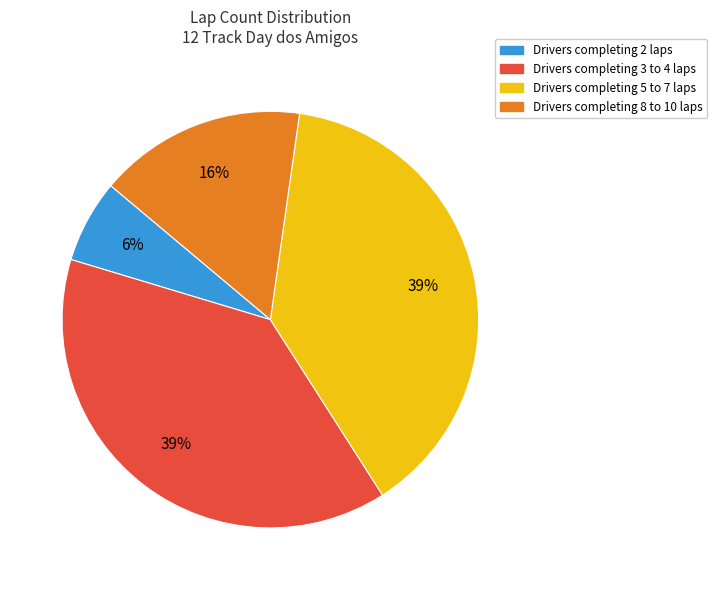

Does any single category account for the majority?

No